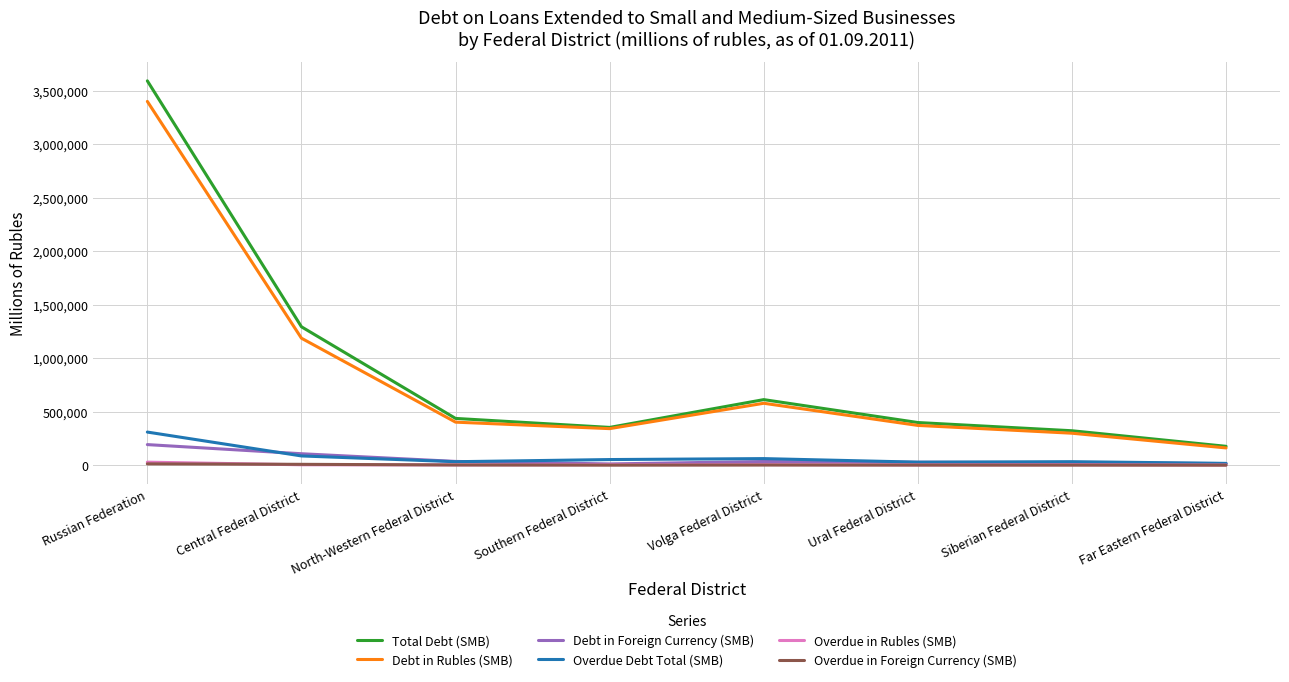

Does the chart display data point markers on the line(s)?

No